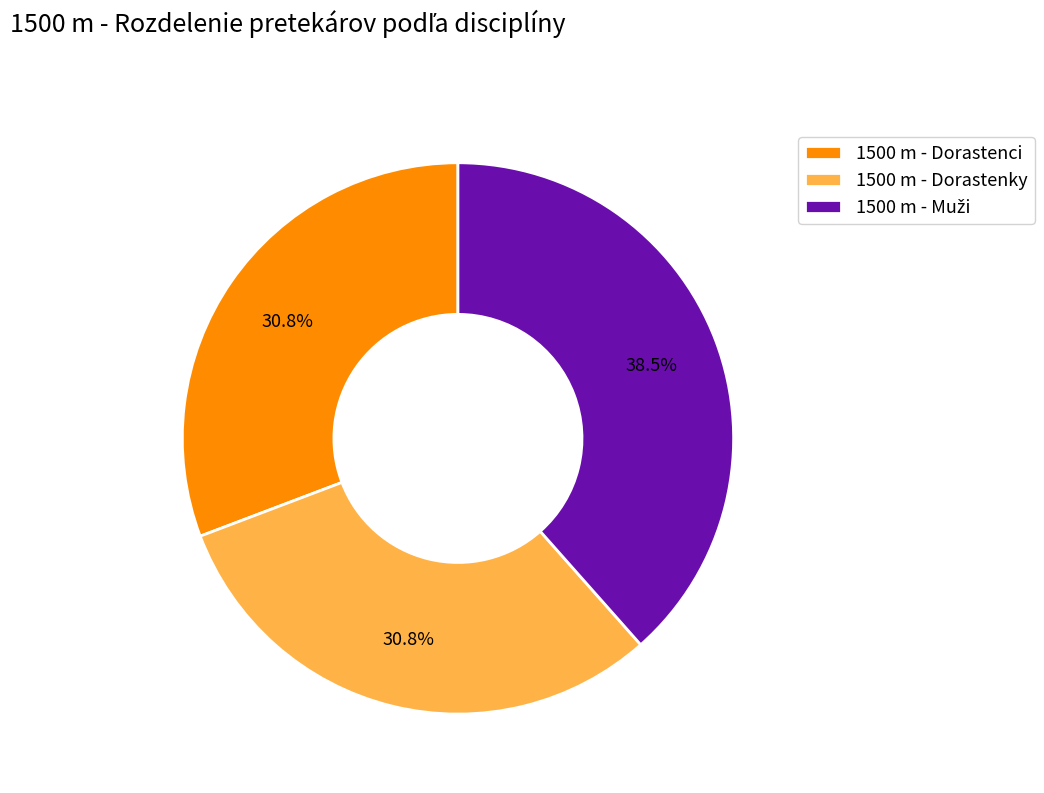

What percentage is the 1500 m - Dorastenci slice, to the nearest percent?

31%